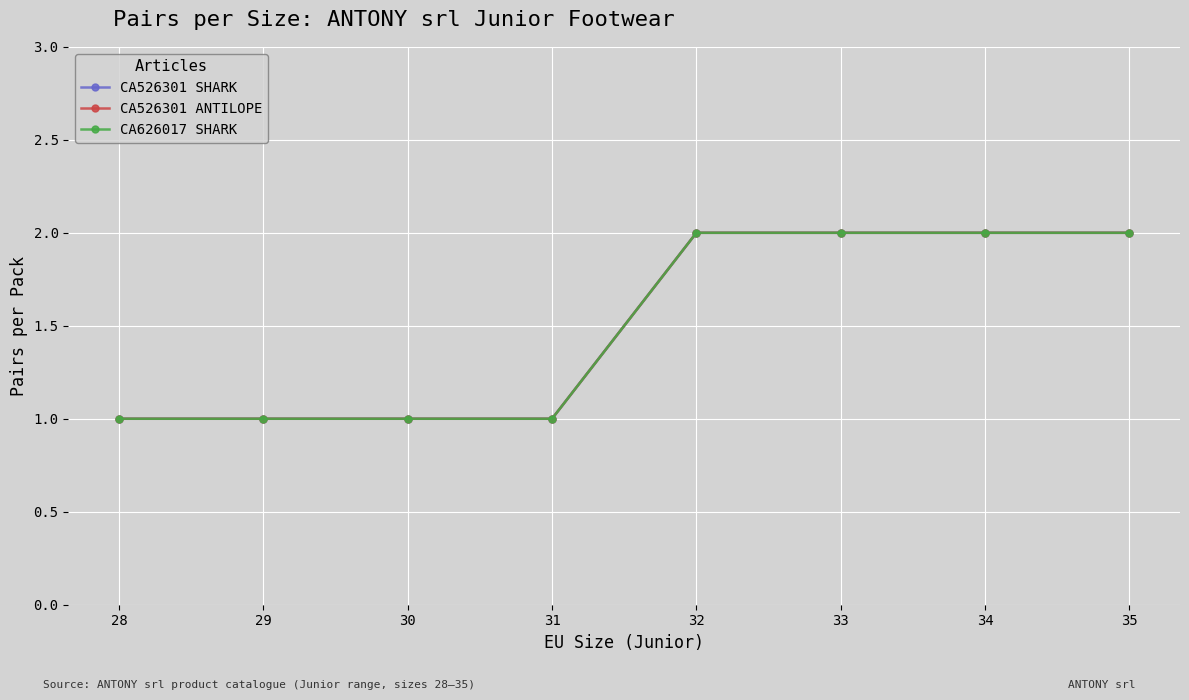

Rank the series by their maximum value, from highest to lowest.

CA526301 SHARK, CA526301 ANTILOPE, CA626017 SHARK